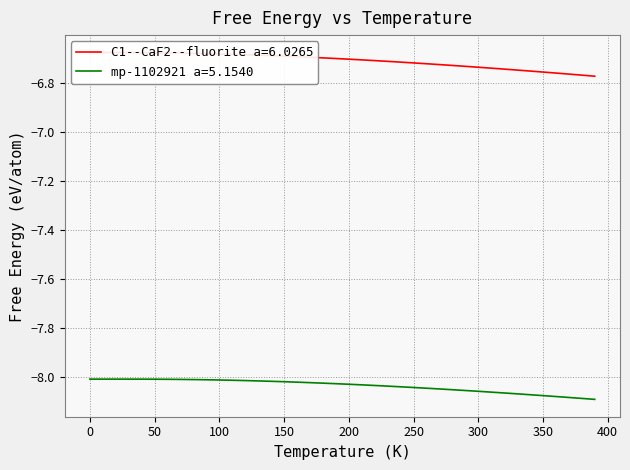

What is the smallest value displayed?

-8.1